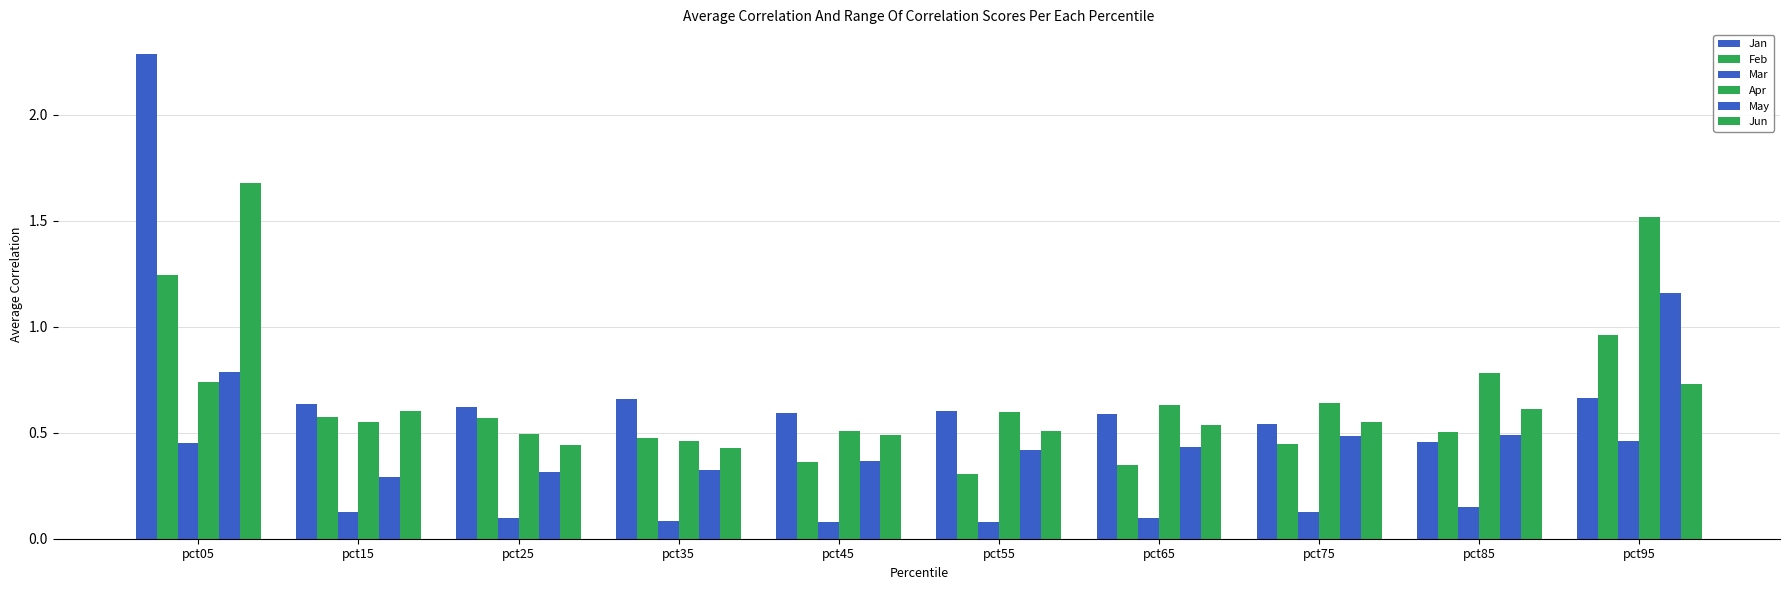

What is the difference between the maximum and minimum values in the Jan series?

1.8